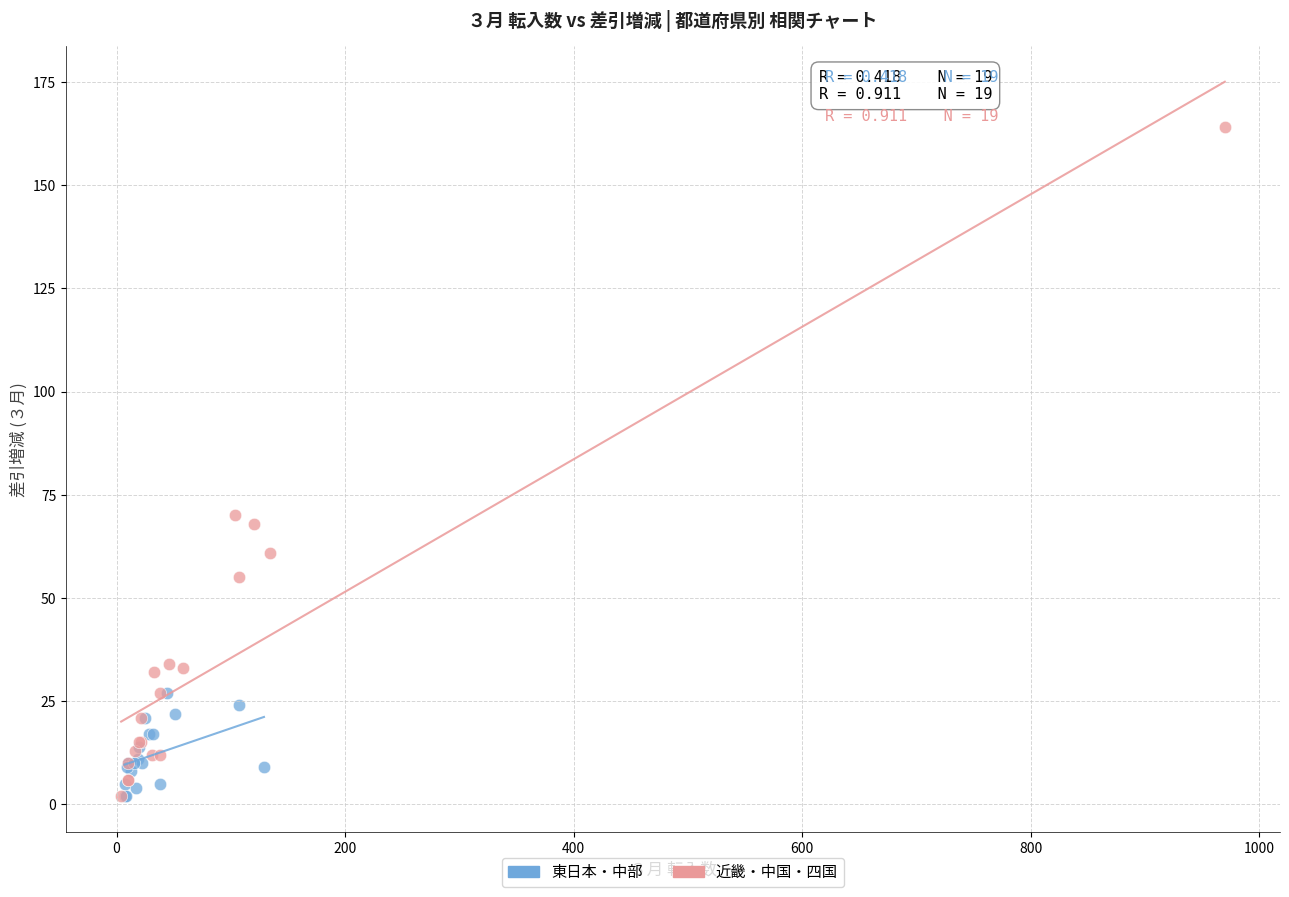

Which series has the widest spread of Y values?

近畿・中国・四国